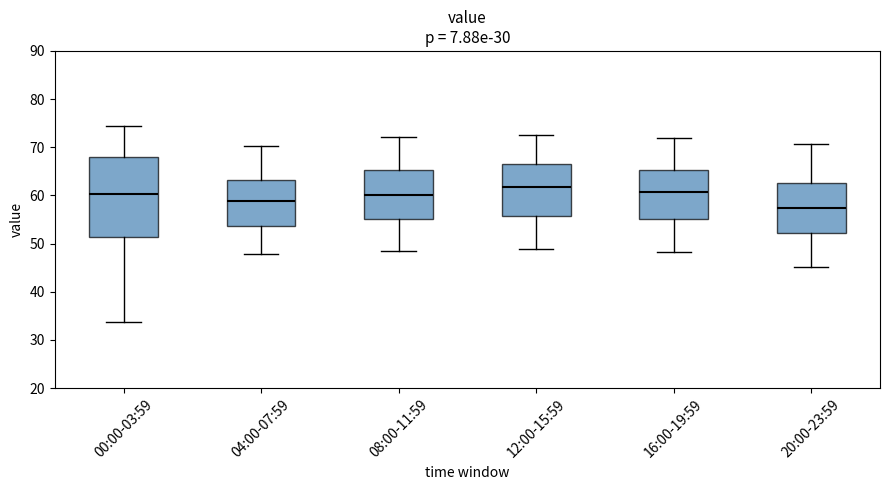

Comparing the boxes themselves (not the whiskers), which one is the tallest?

00:00-03:59